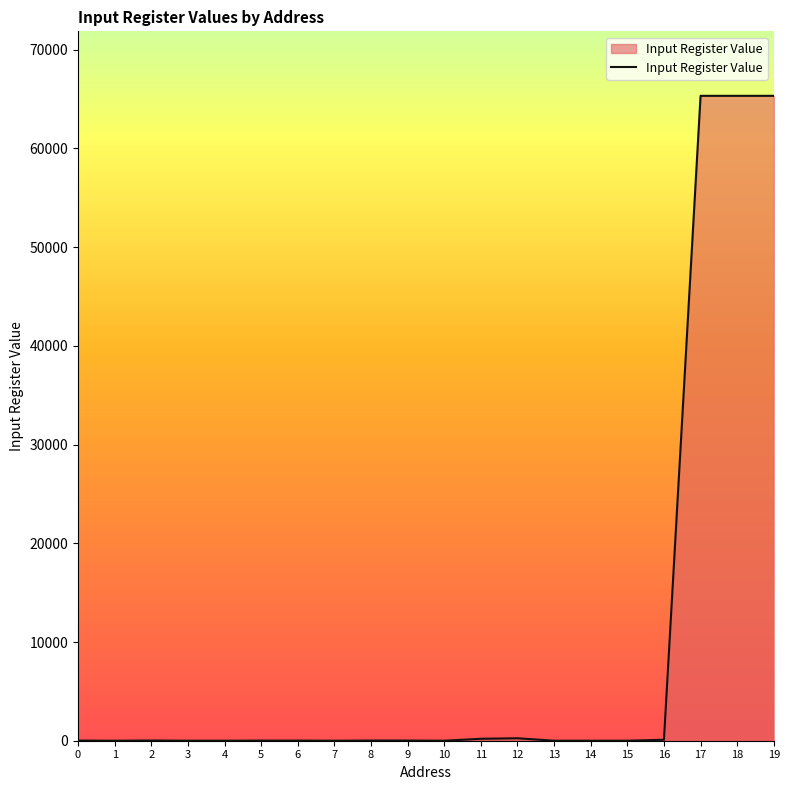

What is the average value?

9833